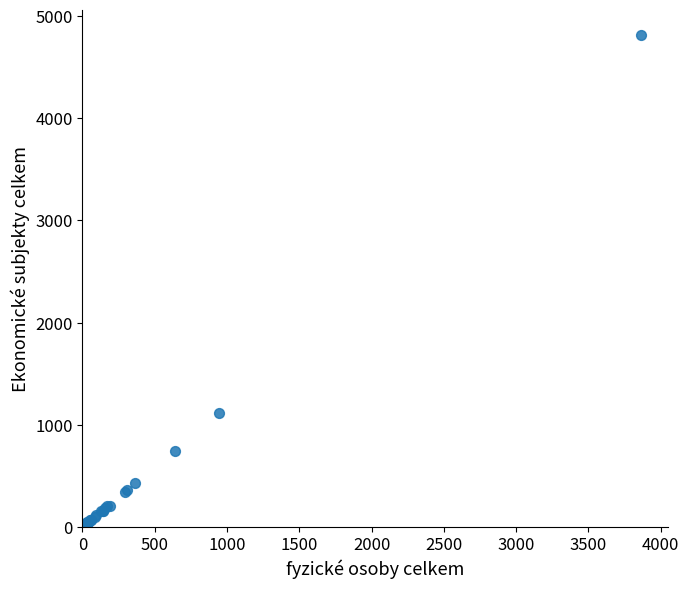

What Y value in the scatter plot is closest to 2413?

1116